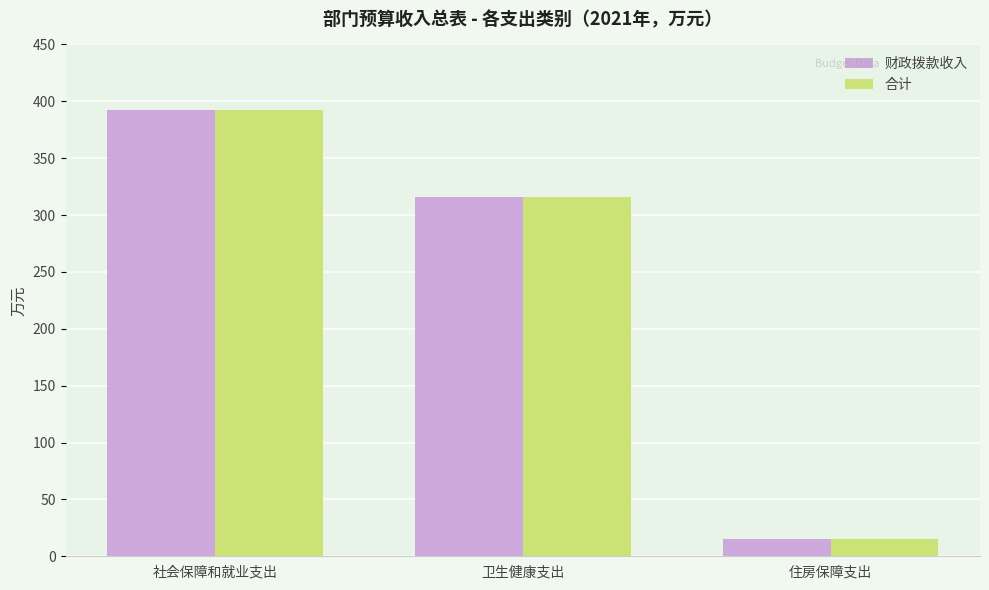

What are all the series names shown in the legend?

财政拨款收入, 合计